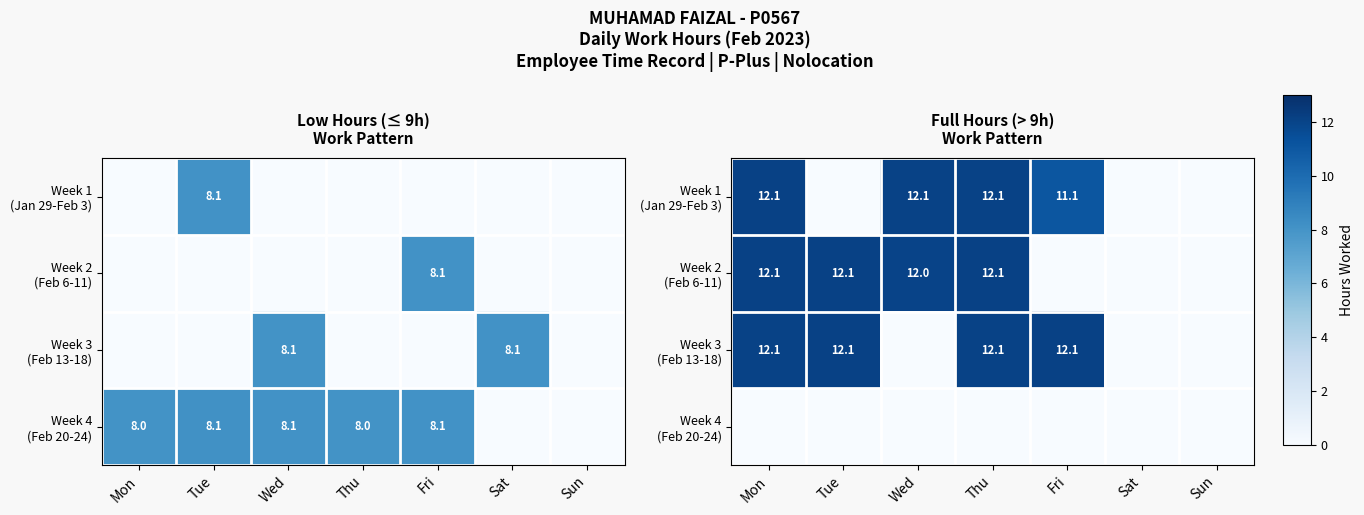

The Week 3 (Feb 13-18) series shows 0.0 at Sat. True or false?

True